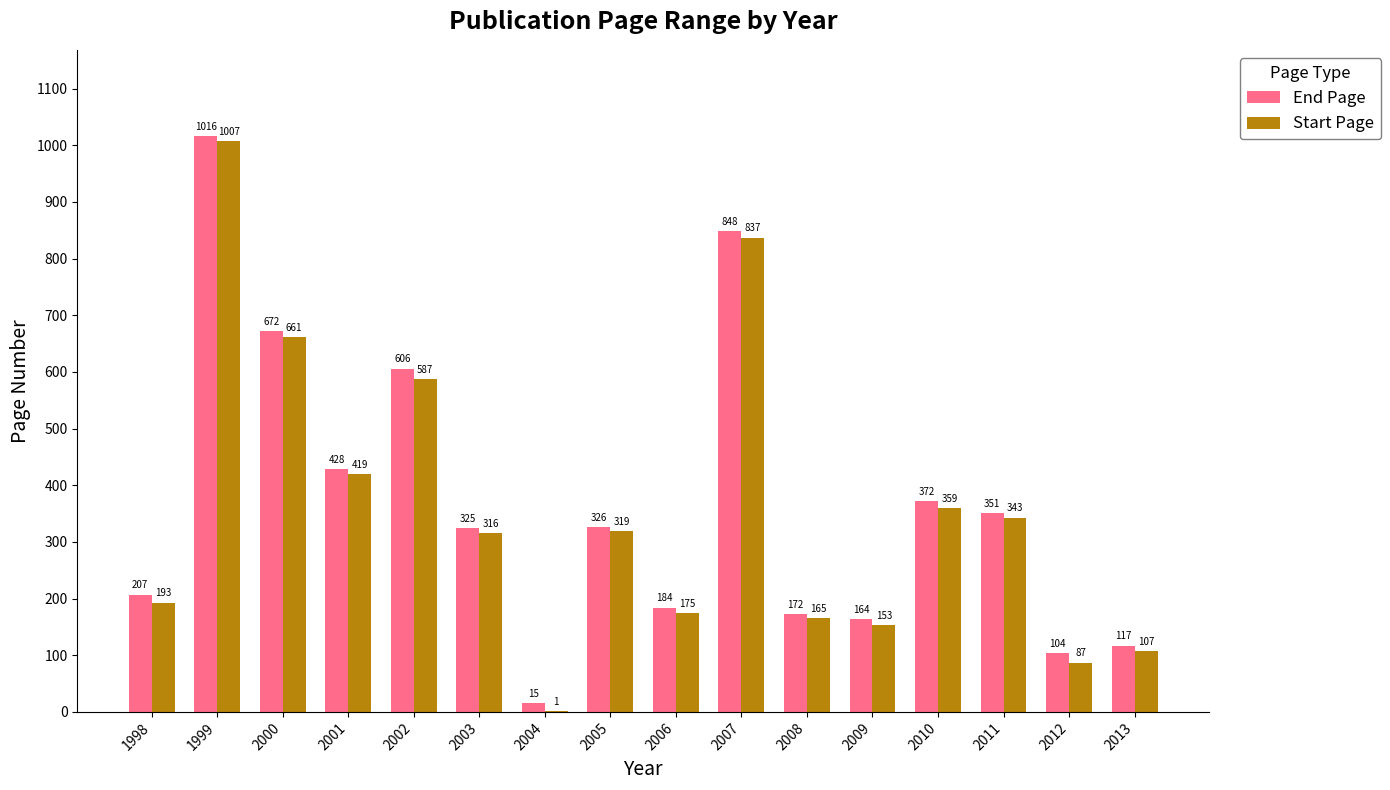

What is the greatest value displayed?

1016